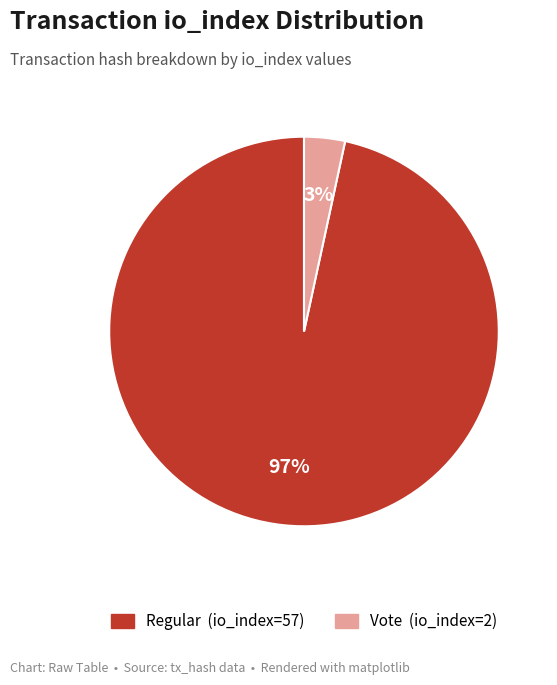

To the nearest percent, what is the average slice percentage?

50%